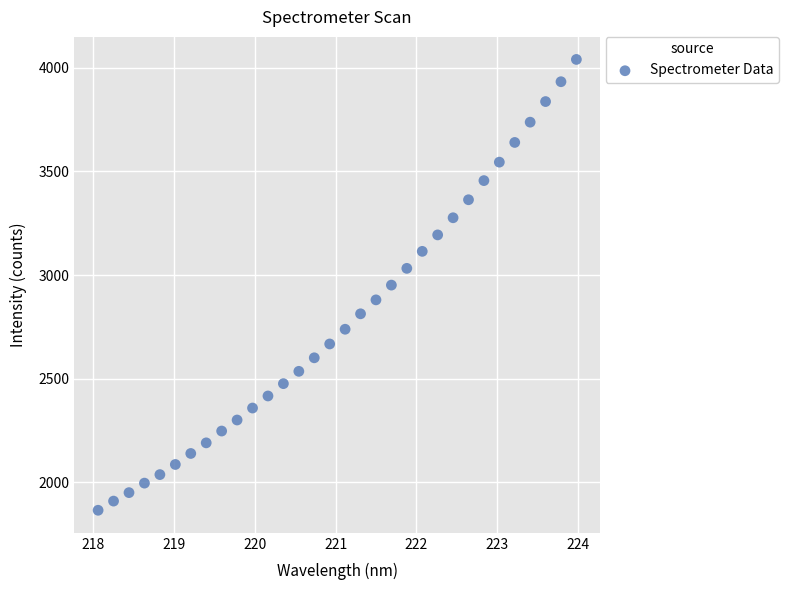

What is the range of X values (max minus min)?

5.9